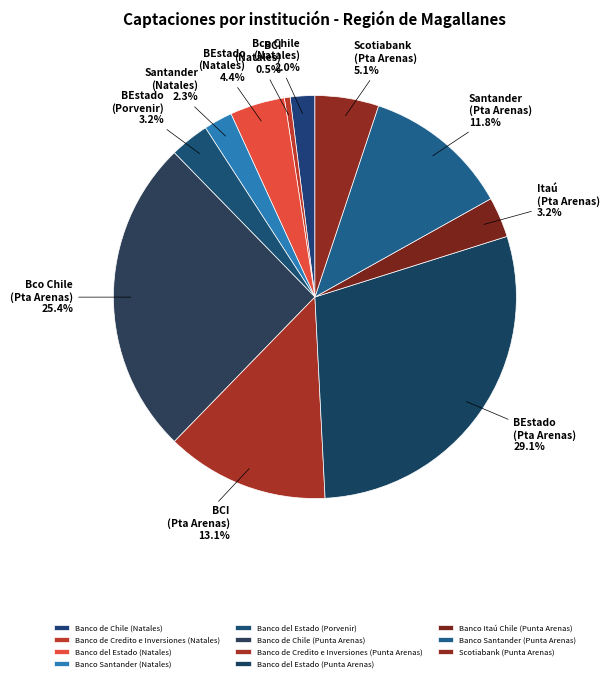

To the nearest percent, what portion does Banco Itaú Chile (Punta Arenas) represent?

3%